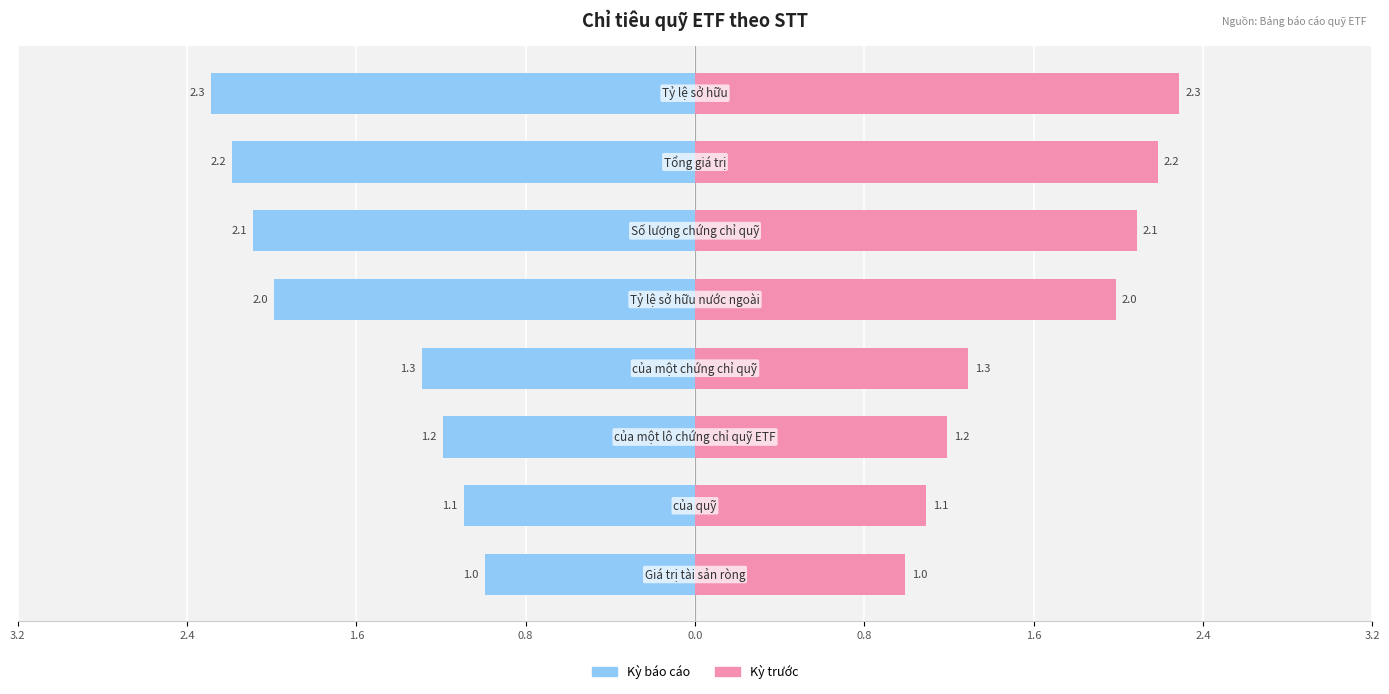

How many values in the Kỳ trước series exceed 2?

3